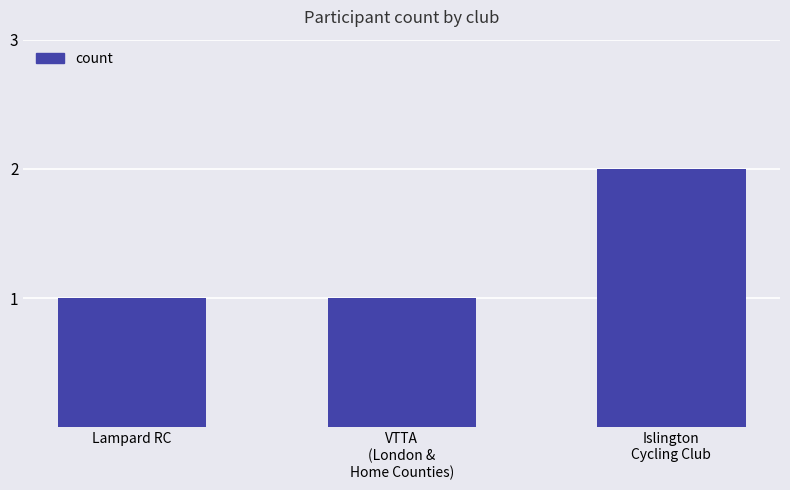

Does the chart contain any negative values?

No